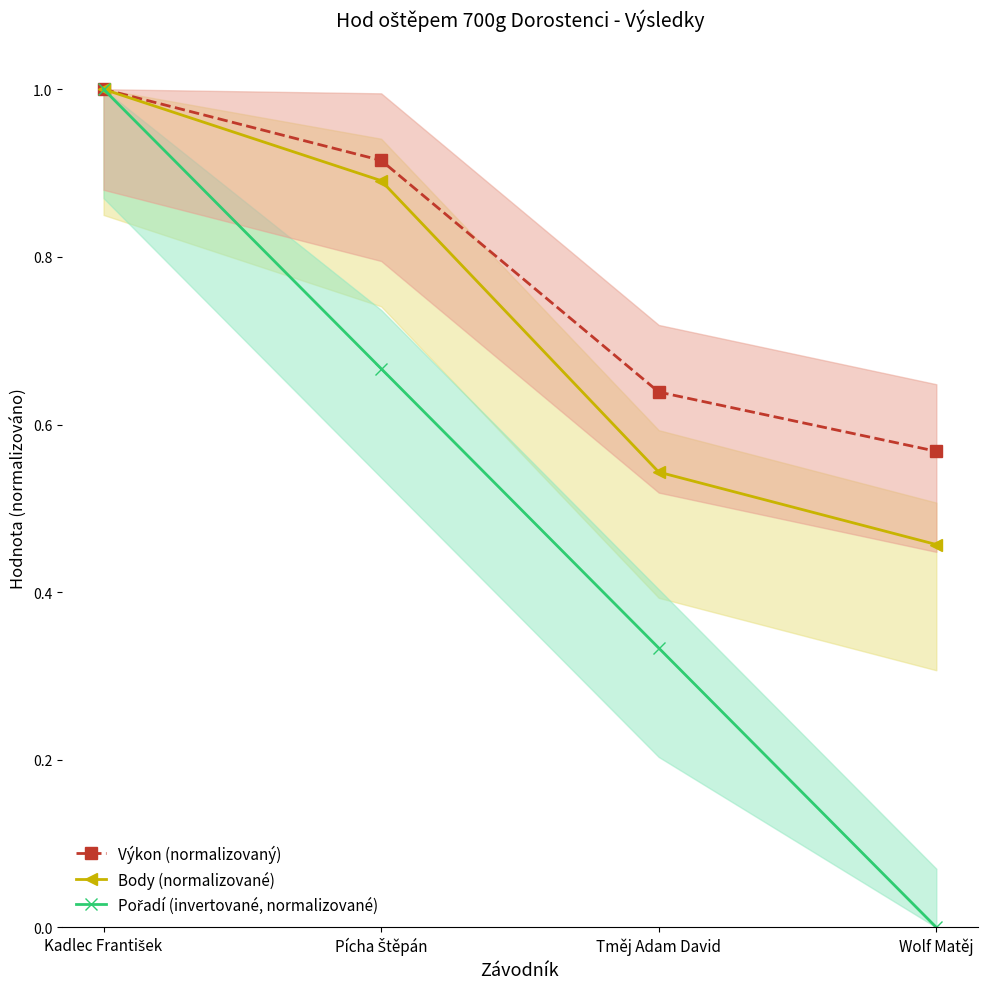

The value of Pořadí (invertované, normalizované) at Wolf Matěj is 0.0. True or false?

True